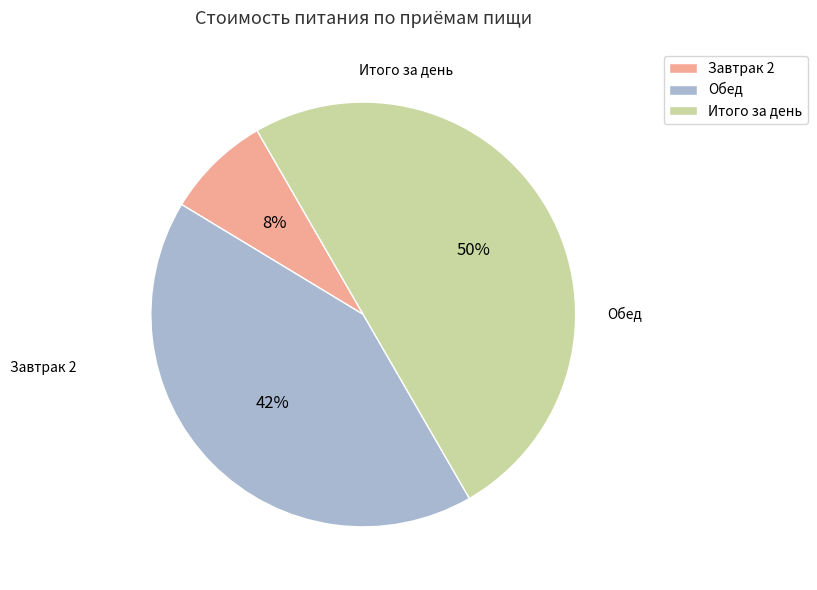

True or false: Обед accounts for 55% of the total.

False